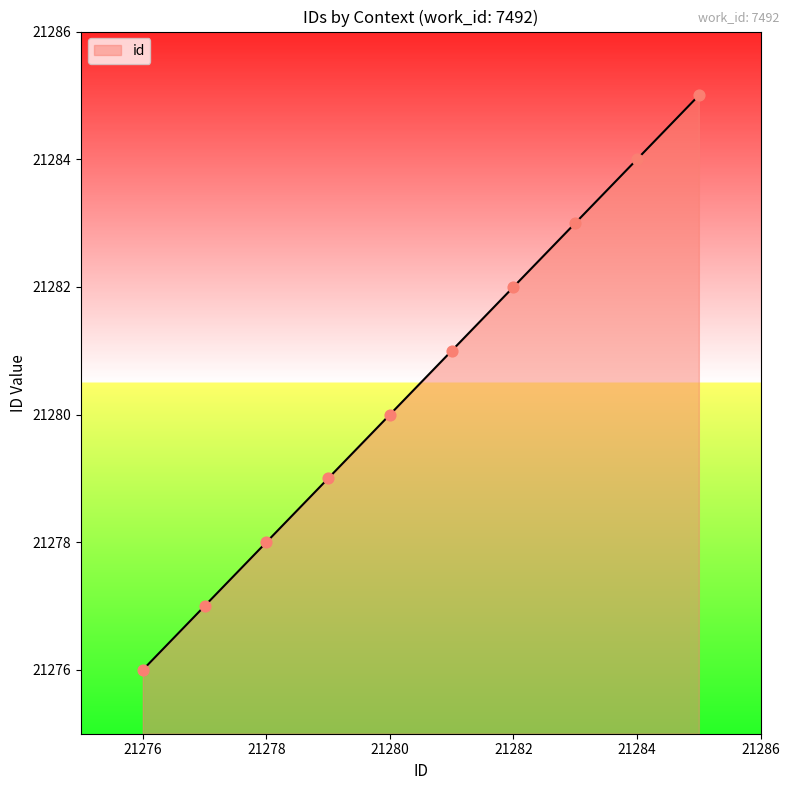

What is the smallest value displayed?

21276